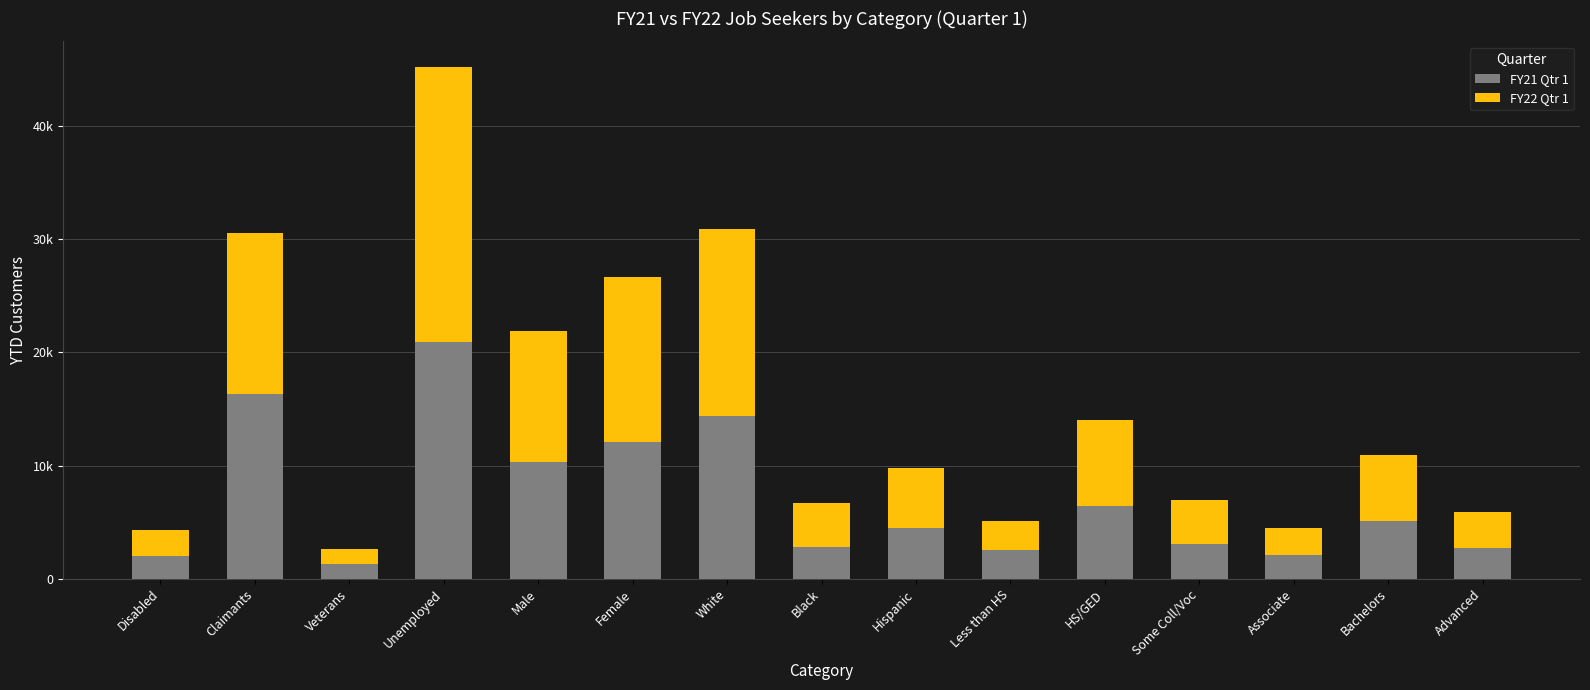

Rank the series at Claimants from highest to lowest value.

FY21 Qtr 1, FY22 Qtr 1